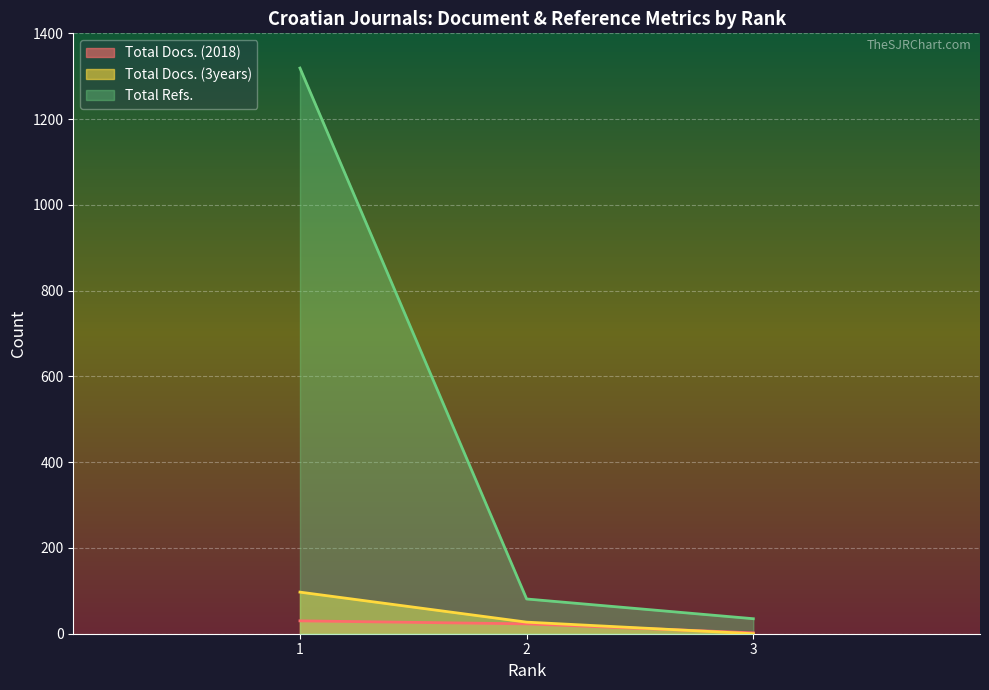

Where is Total Docs. (3years) nearest to the value 16?

2